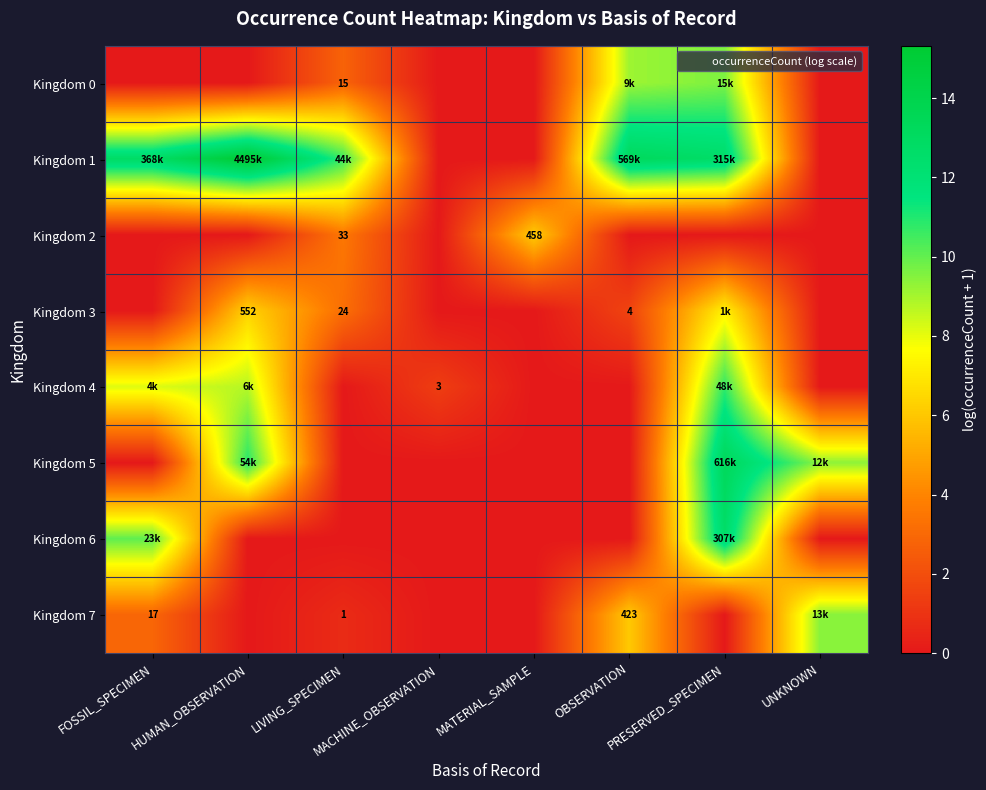

How many values in the Kingdom 3 series exceed 1?

4